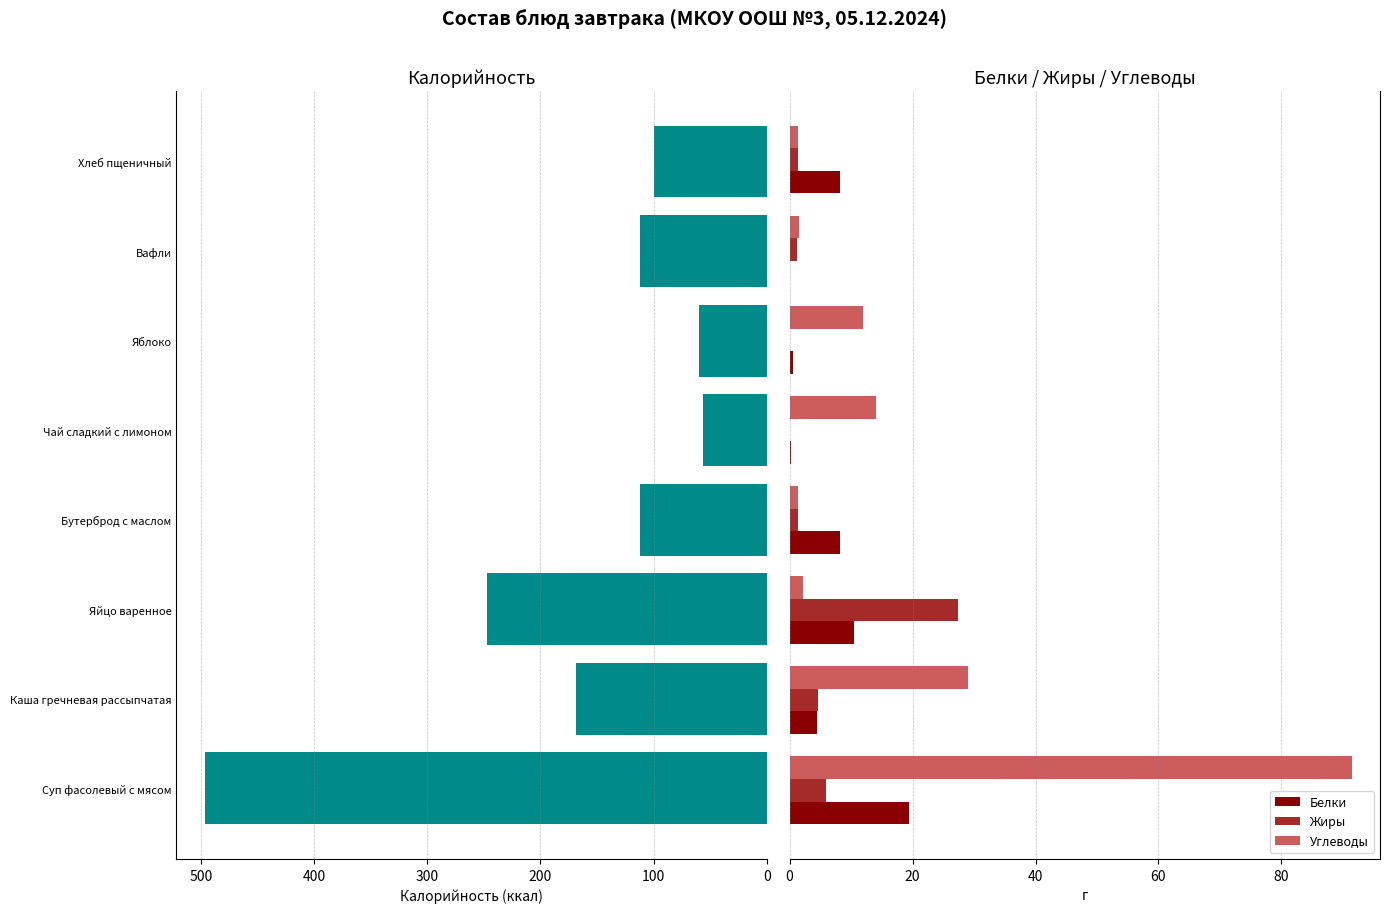

List the series in order of their peak value, highest first.

Калорийность, Углеводы, Жиры, Белки